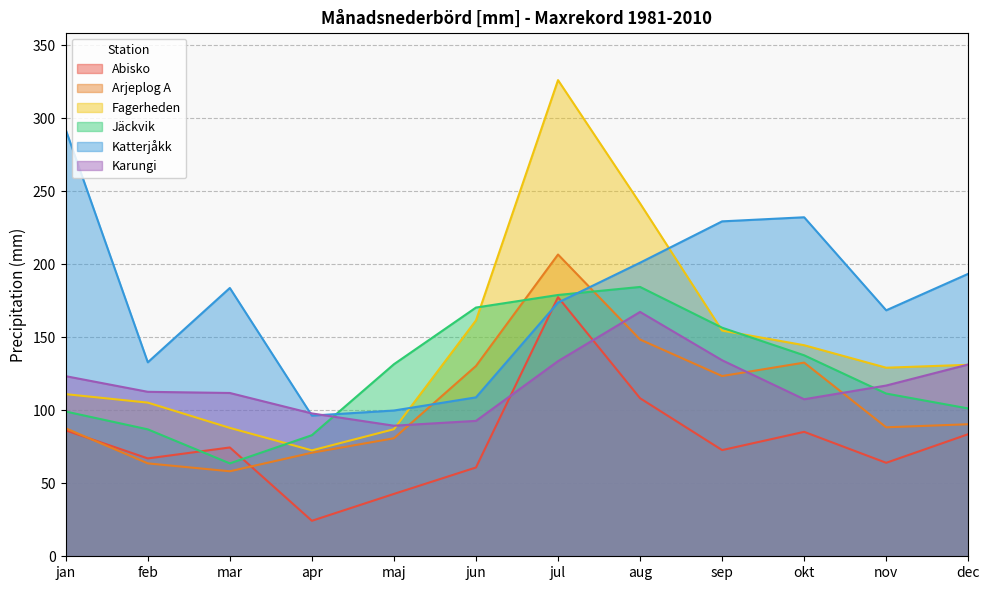

What is the minimum value for Abisko?

24.3